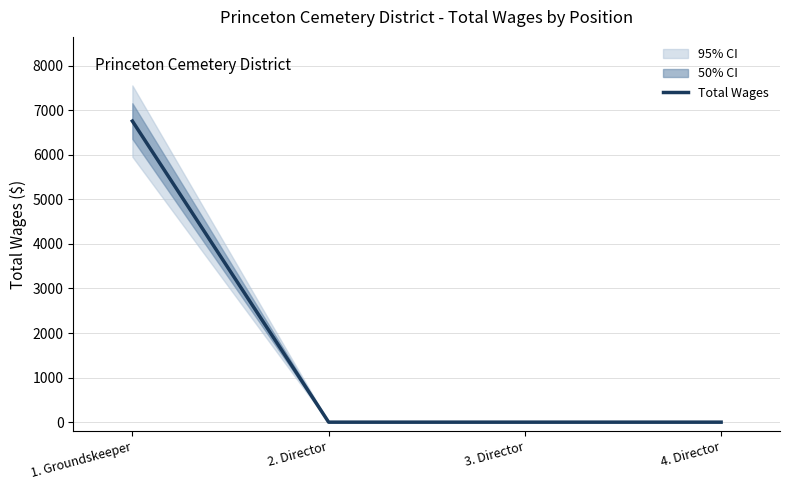

True or false: the data shows 2911 at 3. Director.

False